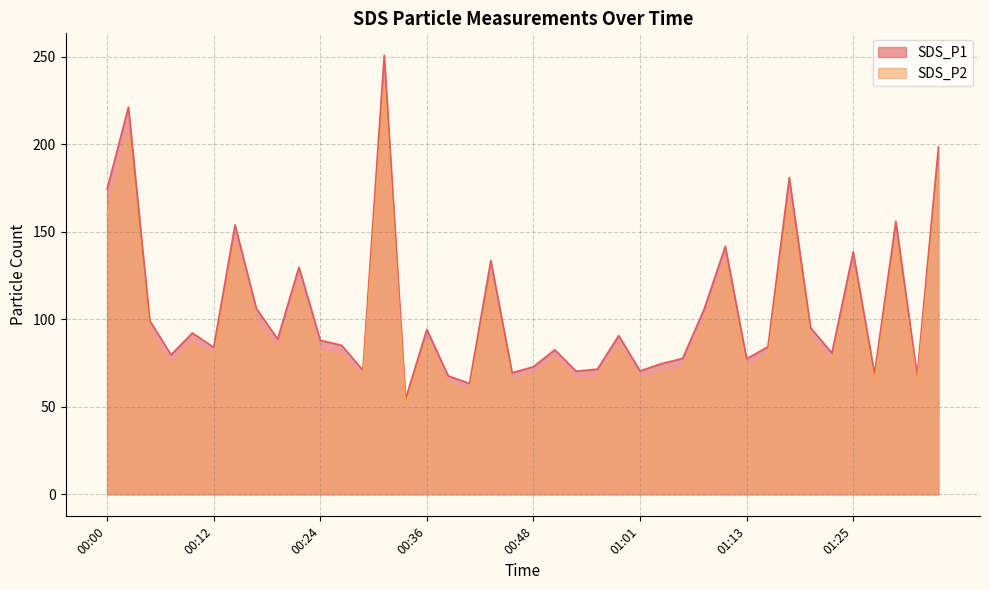

What are all the series names shown in the legend?

SDS_P1, SDS_P2